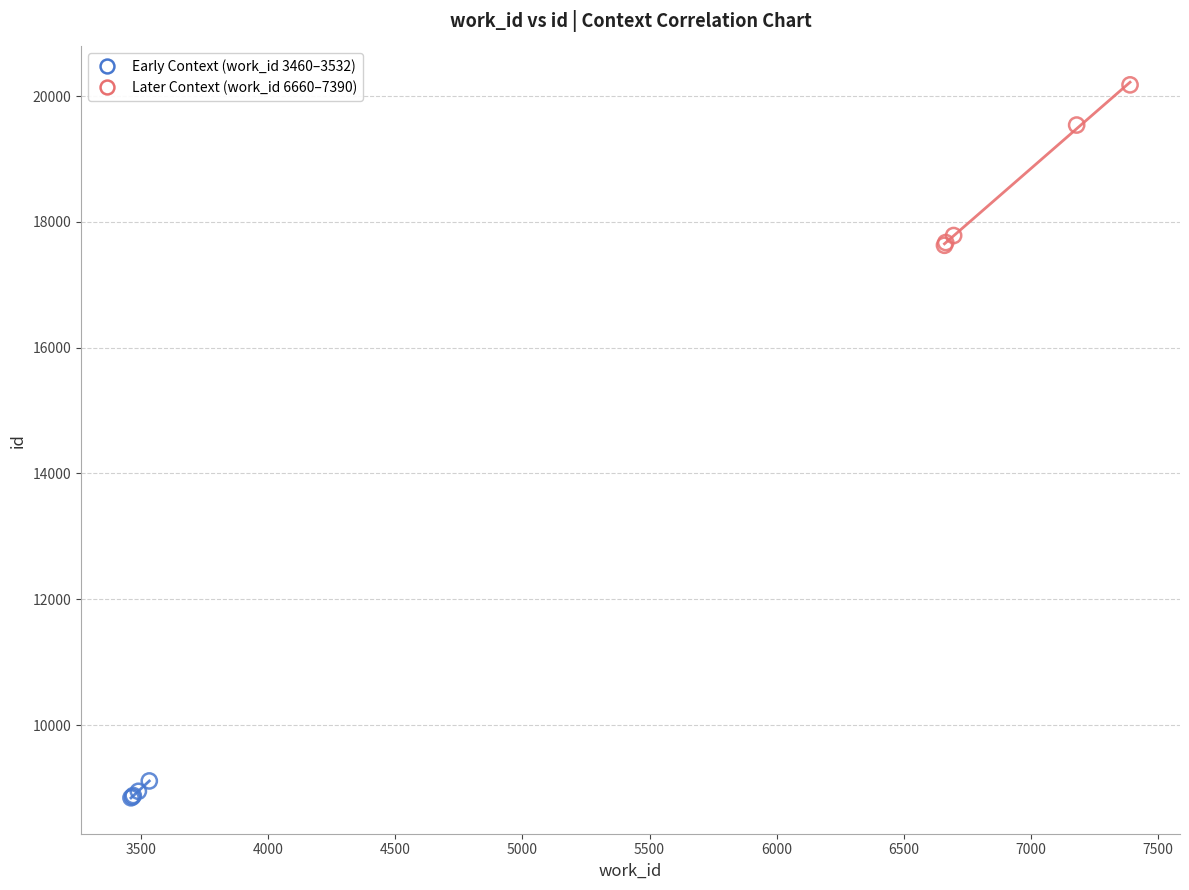

Which series has the widest spread of Y values?

Later Context (work_id 6660–7390)